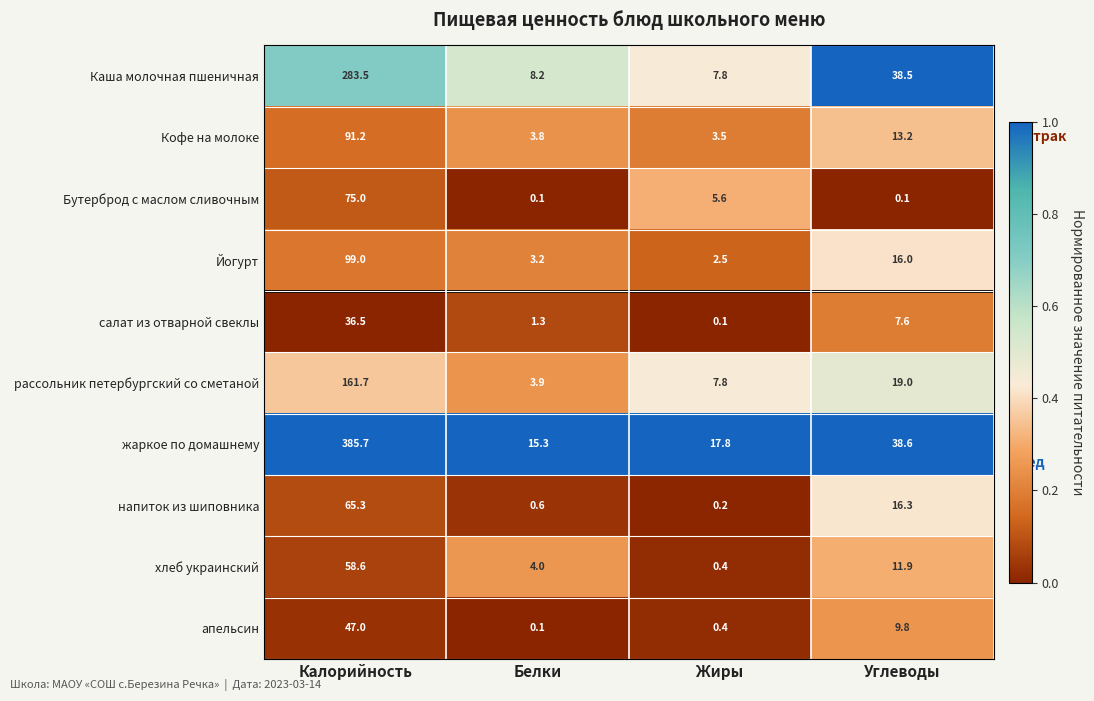

What is the total value across all series at Белки?

40.5